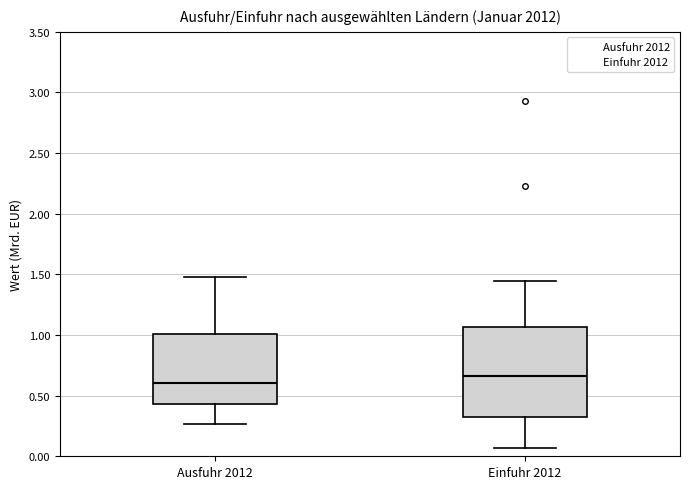

Comparing the boxes themselves (not the whiskers), which one is the tallest?

Einfuhr 2012